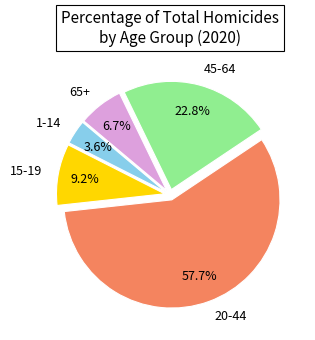

Between 45-64 and 1-14, which is larger?

45-64